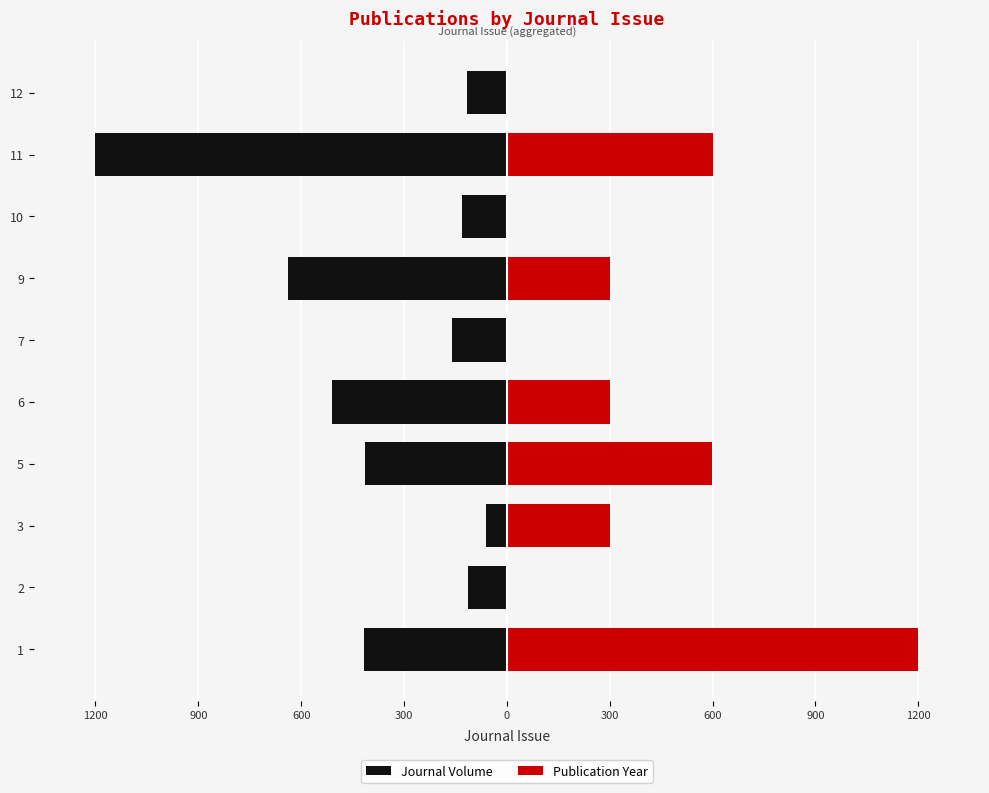

Which series changed the most between 2 and 11?

Journal Volume